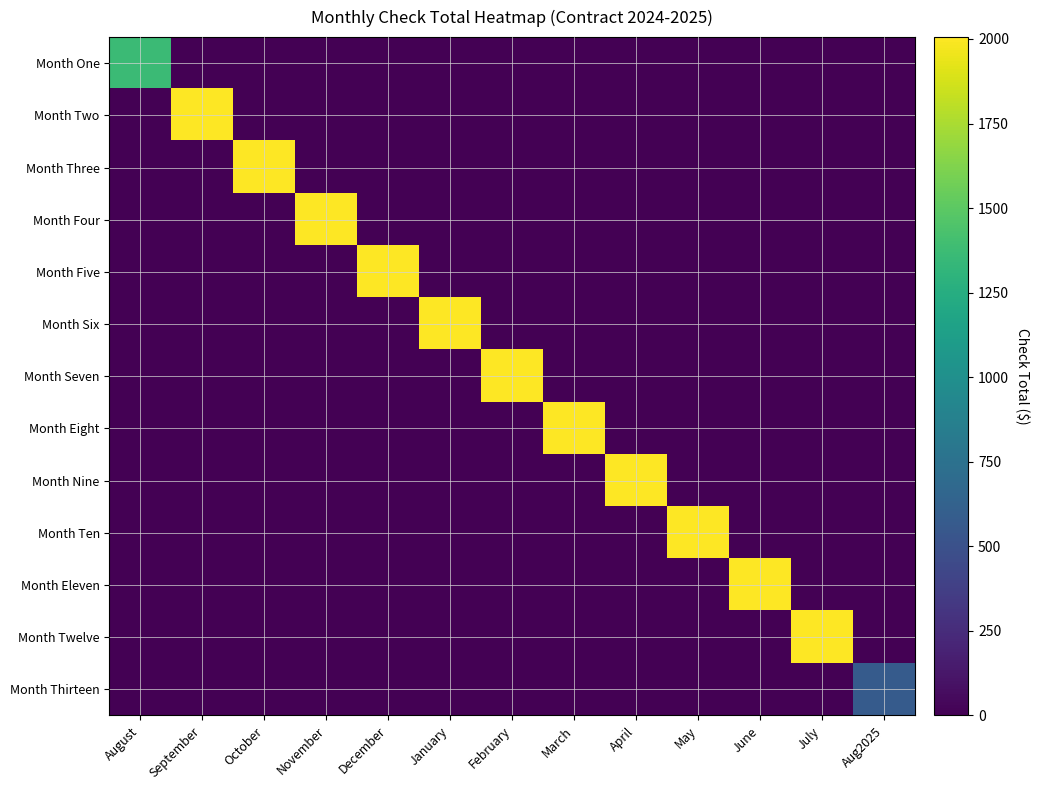

Which label corresponds to the largest value in the chart?

September